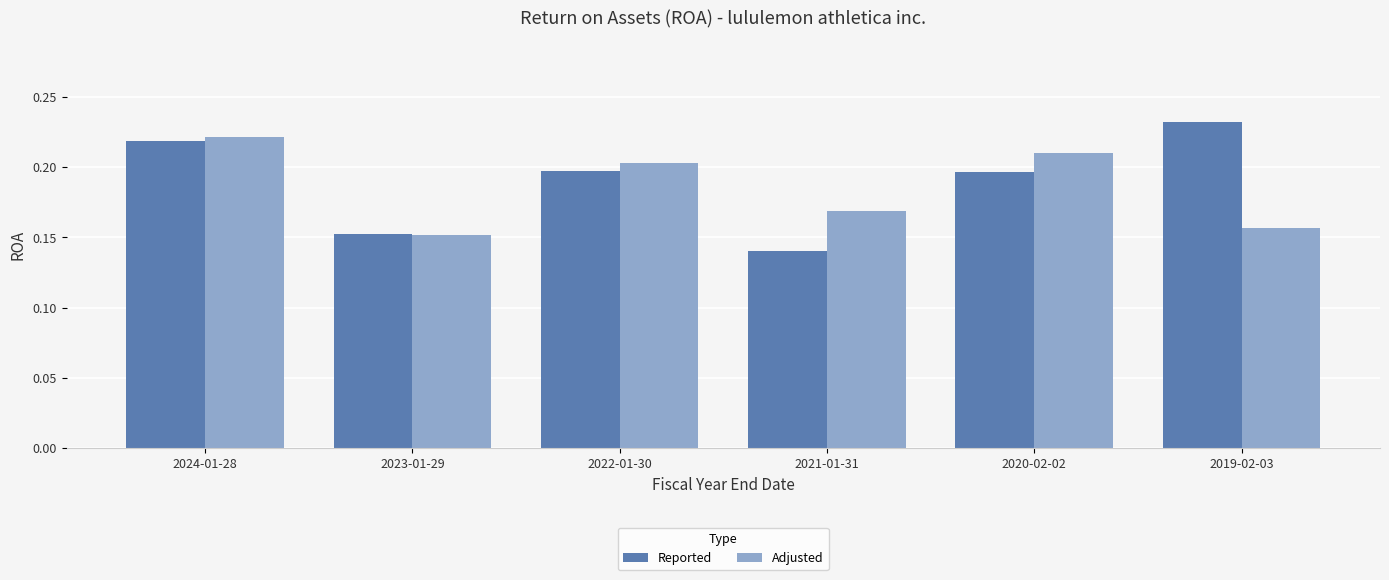

The Reported series shows 0.3 at 2019-02-03. True or false?

False